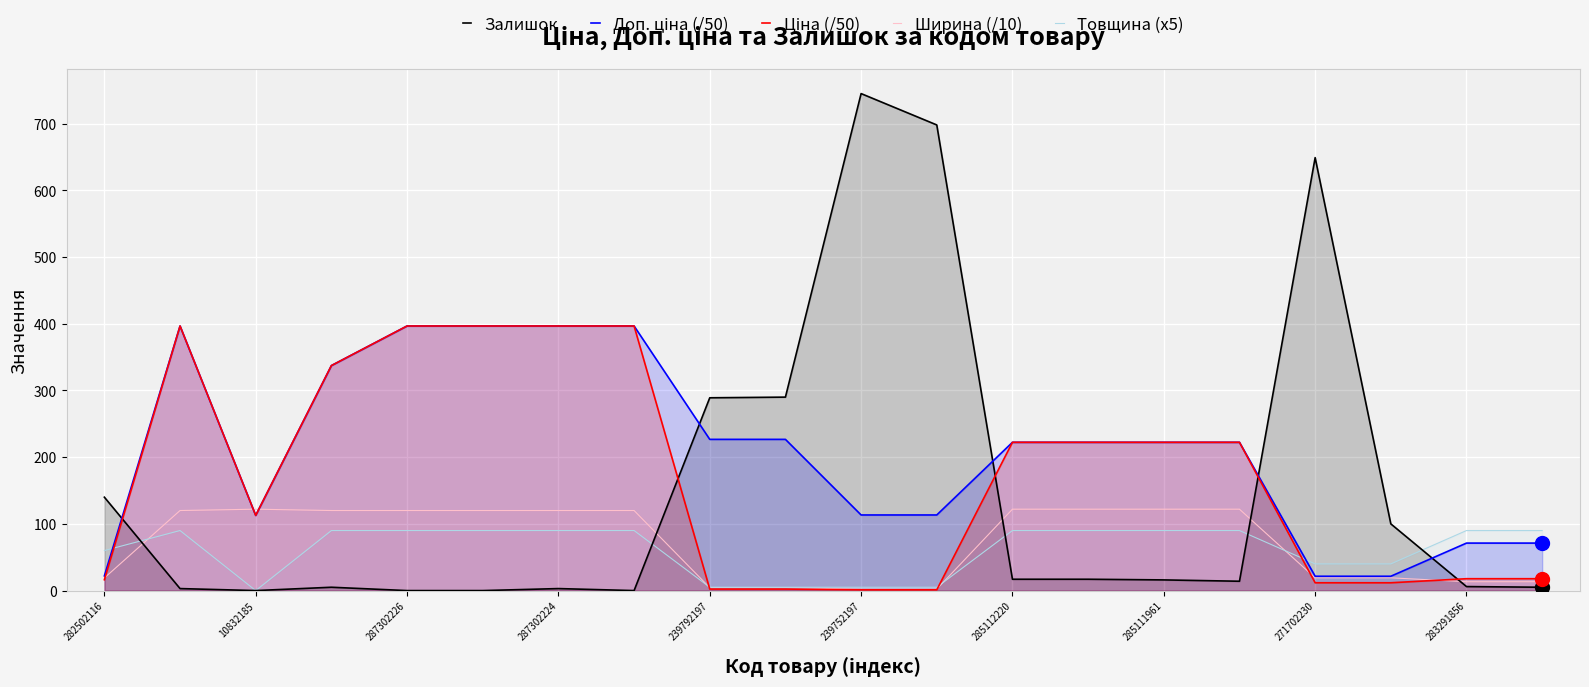

What is the total value across all series at 285112220?

673.5